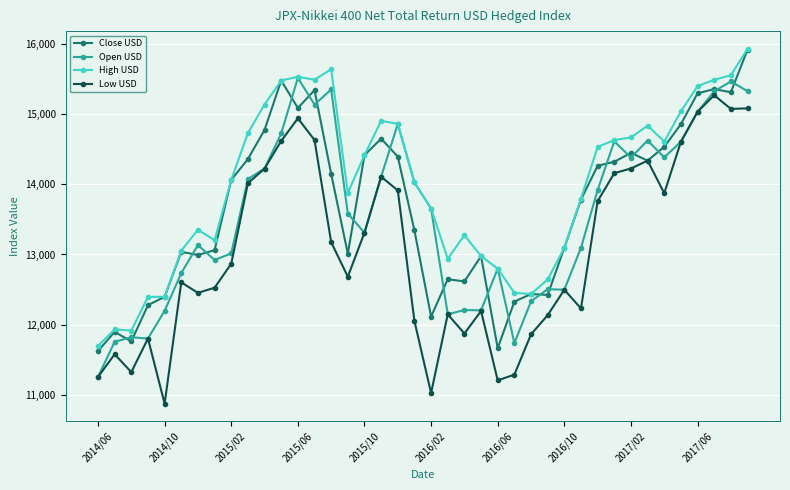

What is the value of the Close USD point at the 39th from the left?

15314.6